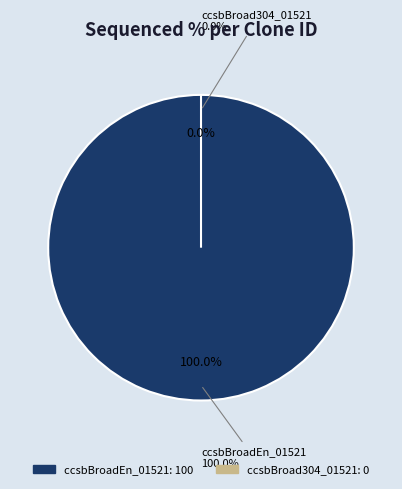

The ccsbBroad304_01521 slice represents 0% of the pie. True or false?

True